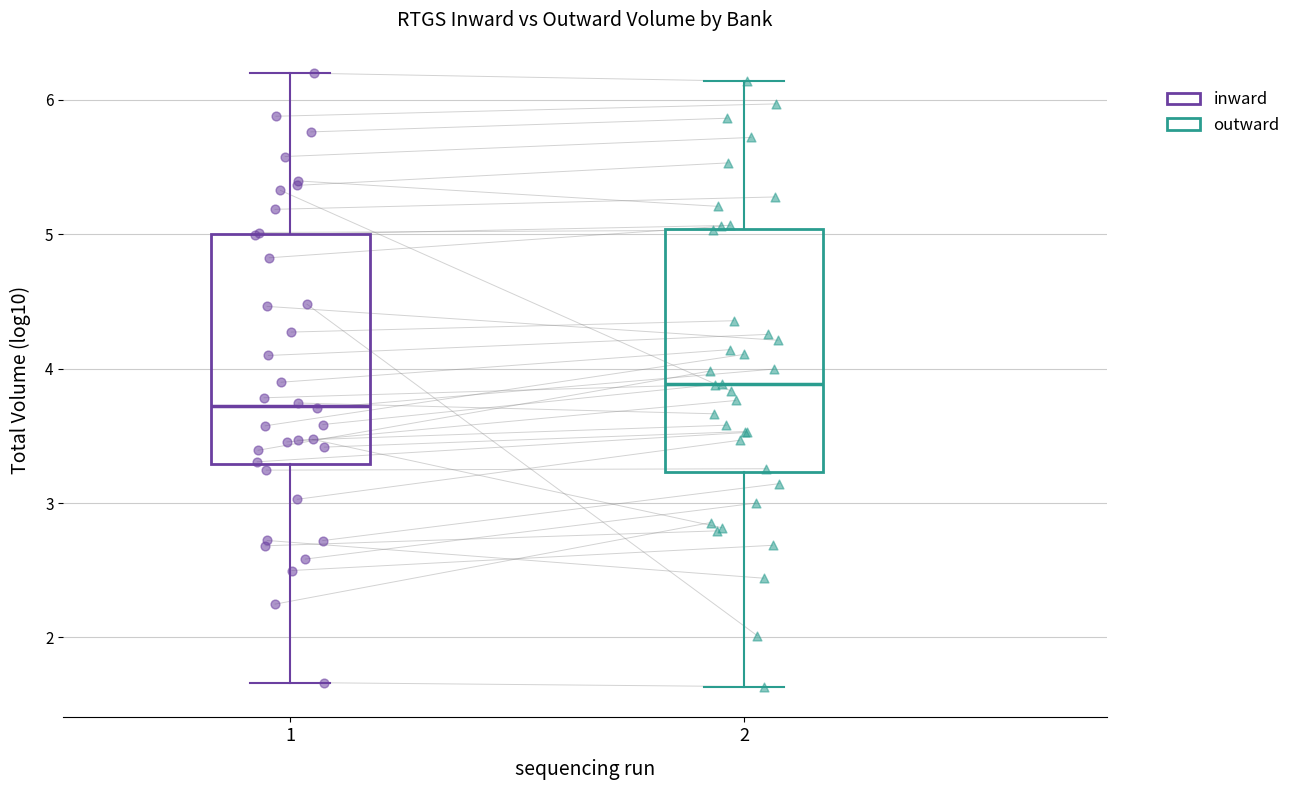

Which box has the lowest median line?

1